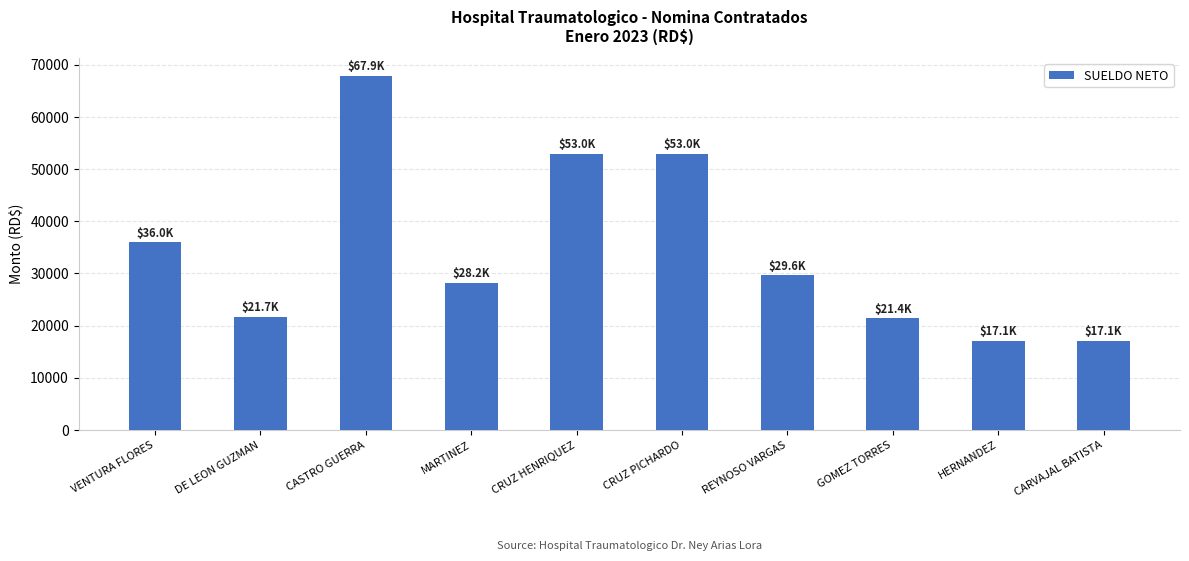

Count the number of values greater than 29638.

5